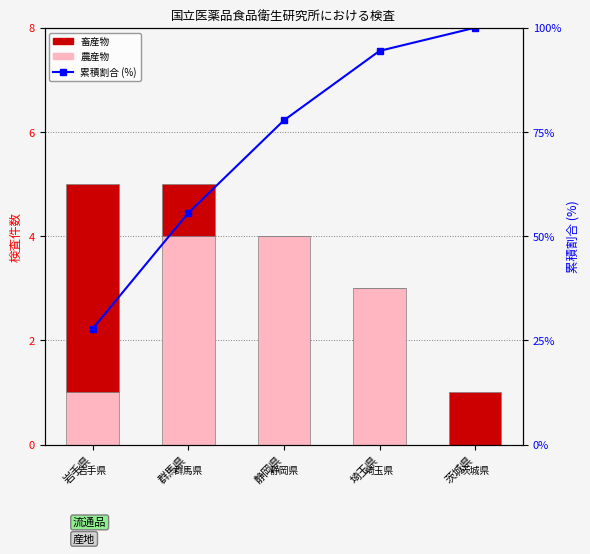

Does the chart contain any negative values?

No